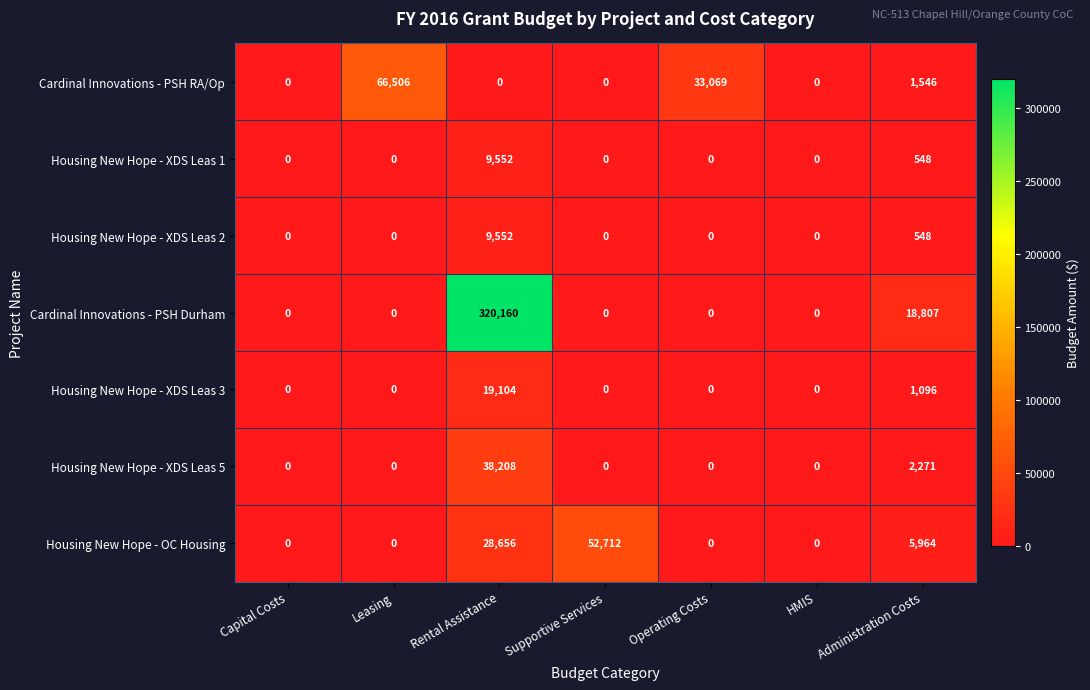

Where is Cardinal Innovations - PSH RA/Op nearest to the value 33253?

Operating Costs